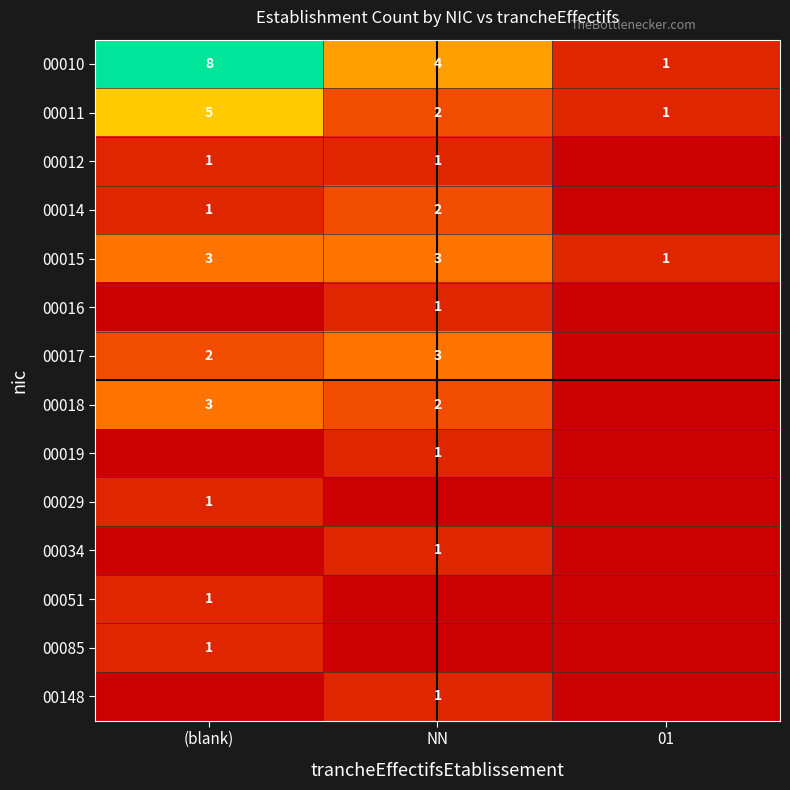

What is the difference between the 00010 values at NN and 01?

3